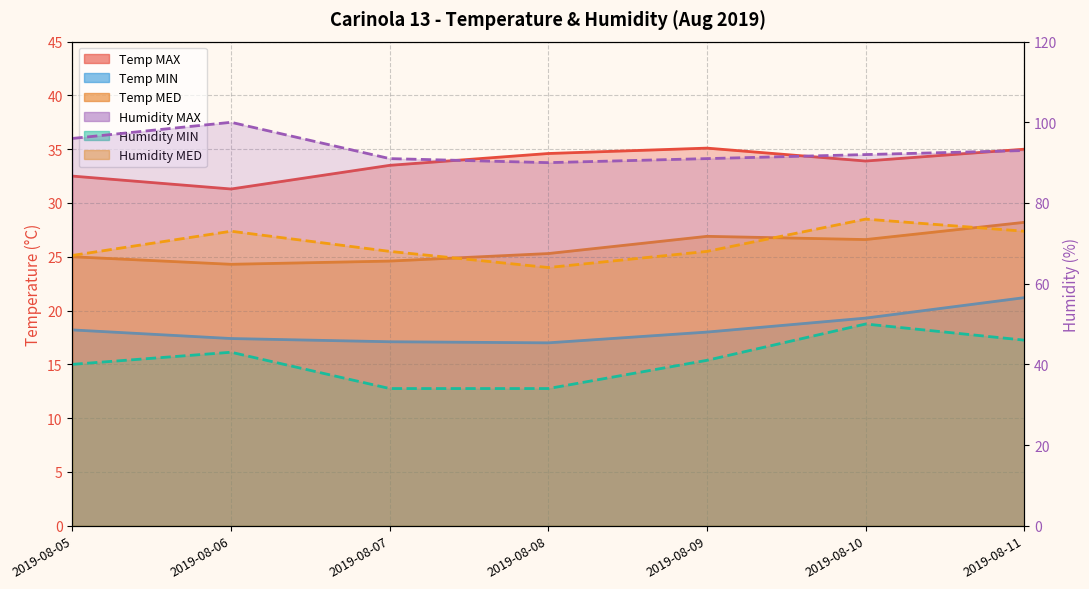

True or false: Humidity MAX has a value of 90.0 at 2019-08-08.

True